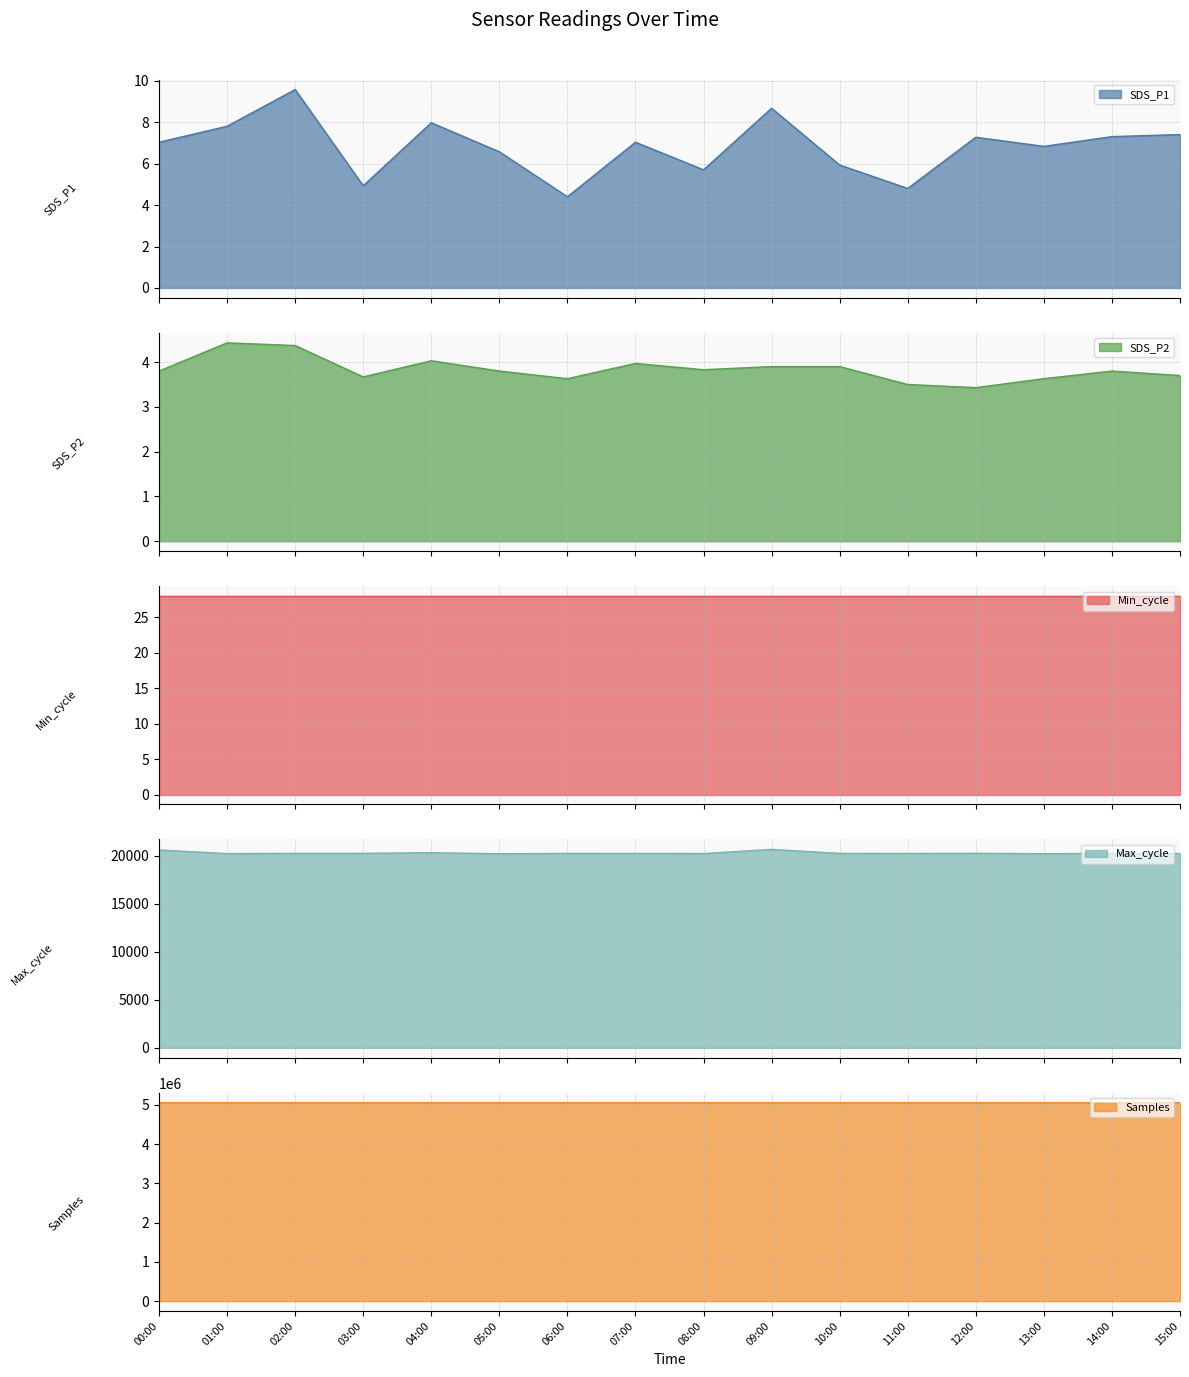

How many data points does each series have?

16